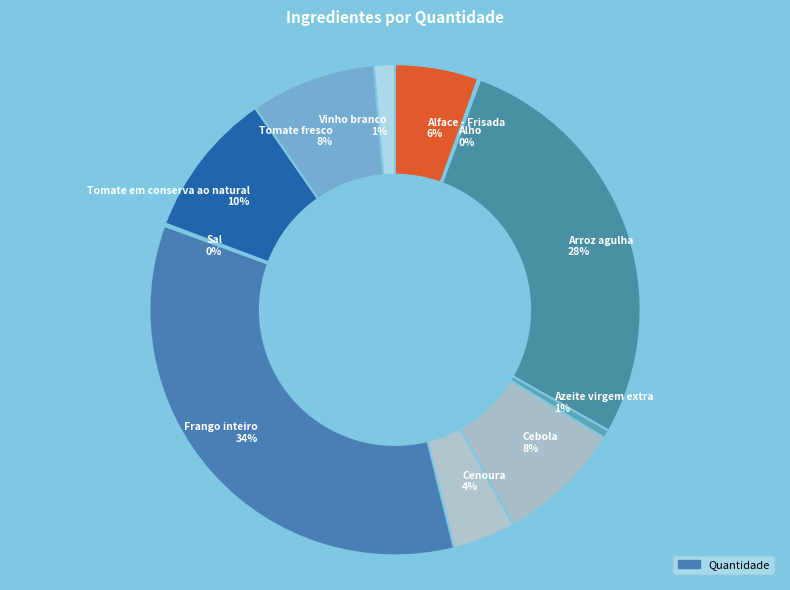

True or false: Azeite virgem extra accounts for 1% of the total.

True